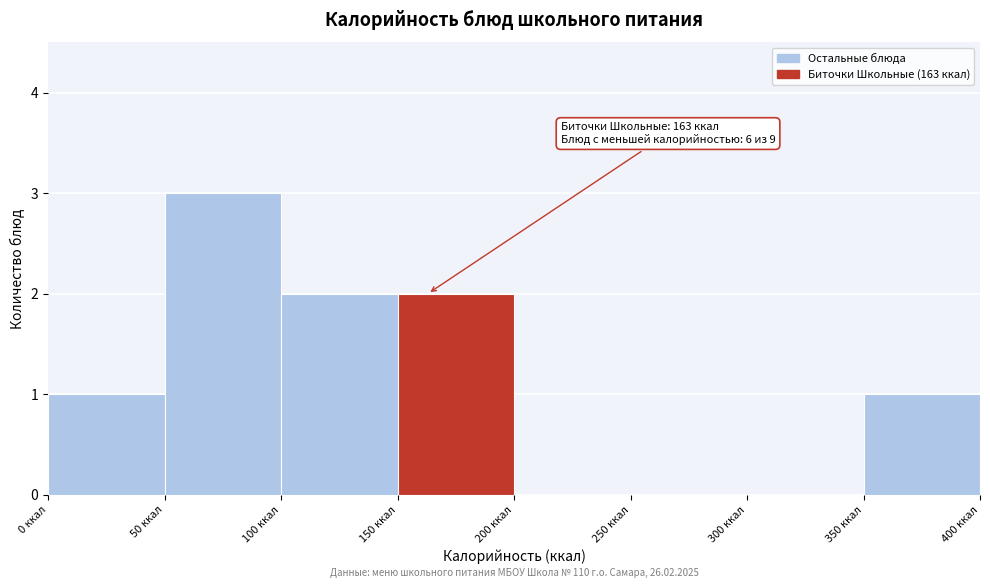

Over which range of the x-axis is the bar tallest?

50 to 100